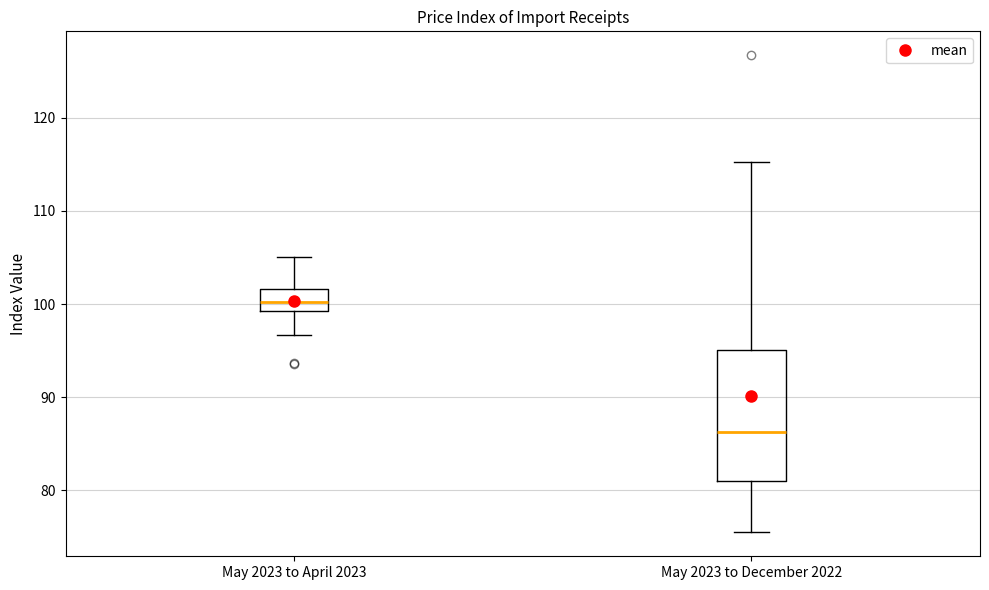

Which box is the tallest, from its lower edge to its upper edge?

May 2023 to December 2022